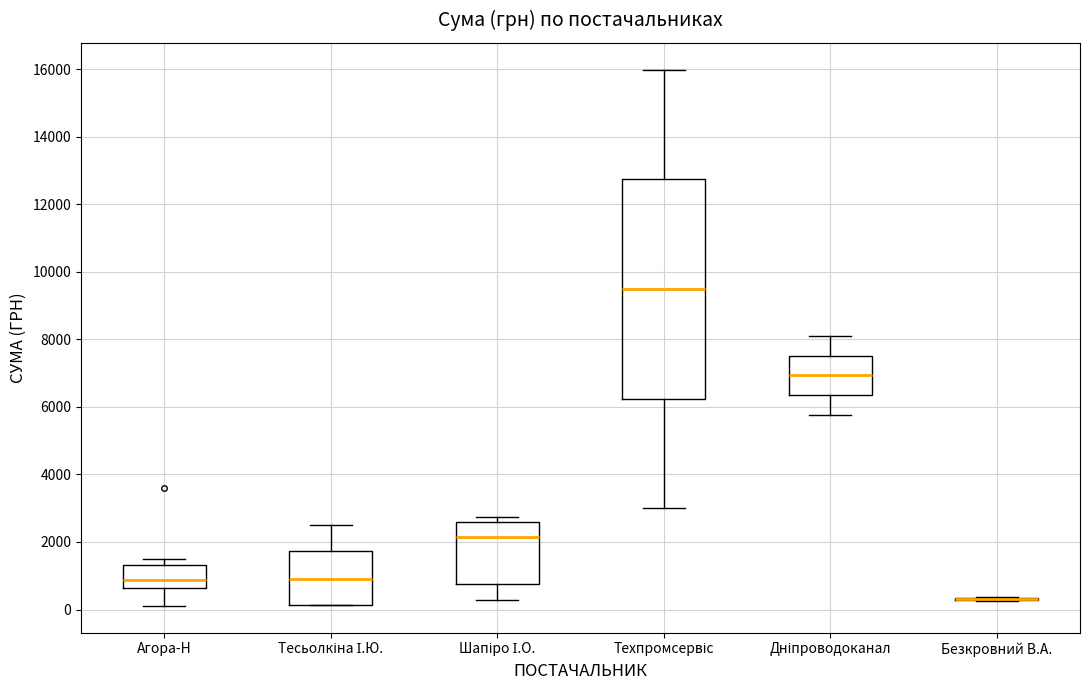

Which box is the tallest, from its lower edge to its upper edge?

Техпромсервіс